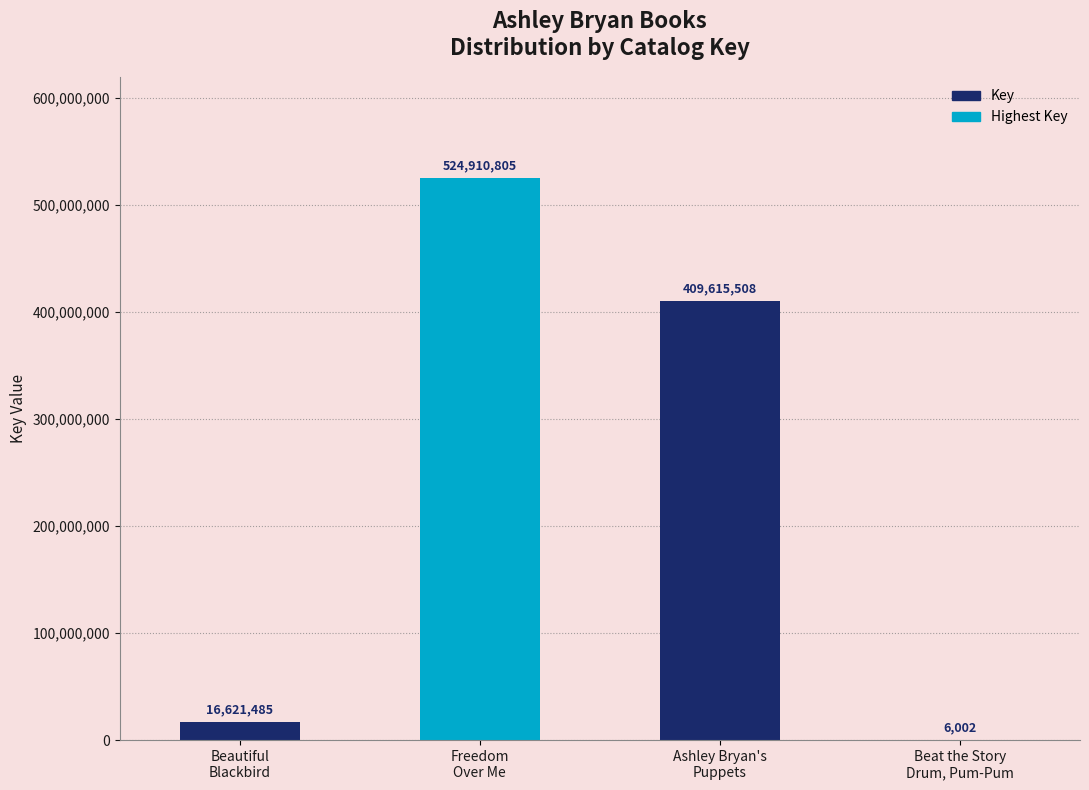

Where is the data nearest to the value 262458403?

Ashley Bryan's
Puppets